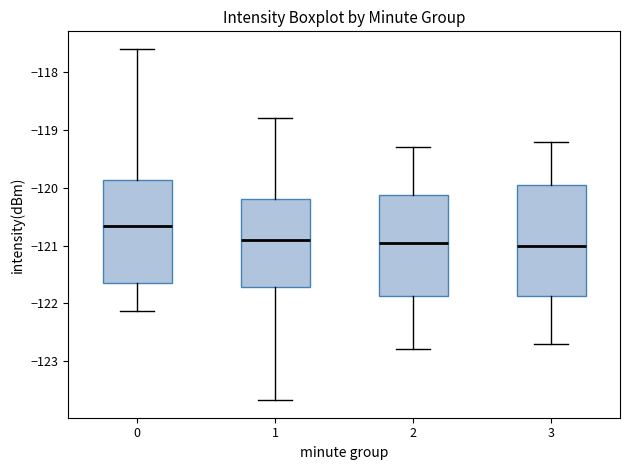

Reading left to right, read every box against the y-axis: the position of its median line, the range the box covers, and the ends of its whiskers. The values are not printed on the chart, so give them approximately, as read against the axis.

0: median -120.7, box -121.6 to -119.9, whiskers -122.1 to -117.6
1: median -120.9, box -121.7 to -120.2, whiskers -123.7 to -118.8
2: median -120.9, box -121.9 to -120.1, whiskers -122.8 to -119.3
3: median -121.0, box -121.9 to -119.9, whiskers -122.7 to -119.2